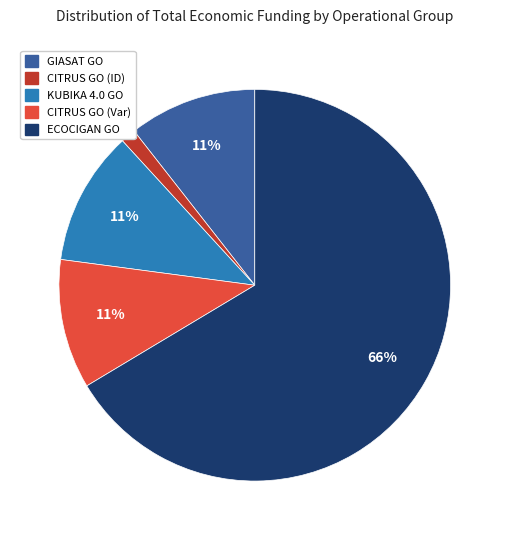

Is it true that GIASAT GO is 11% of the pie?

True